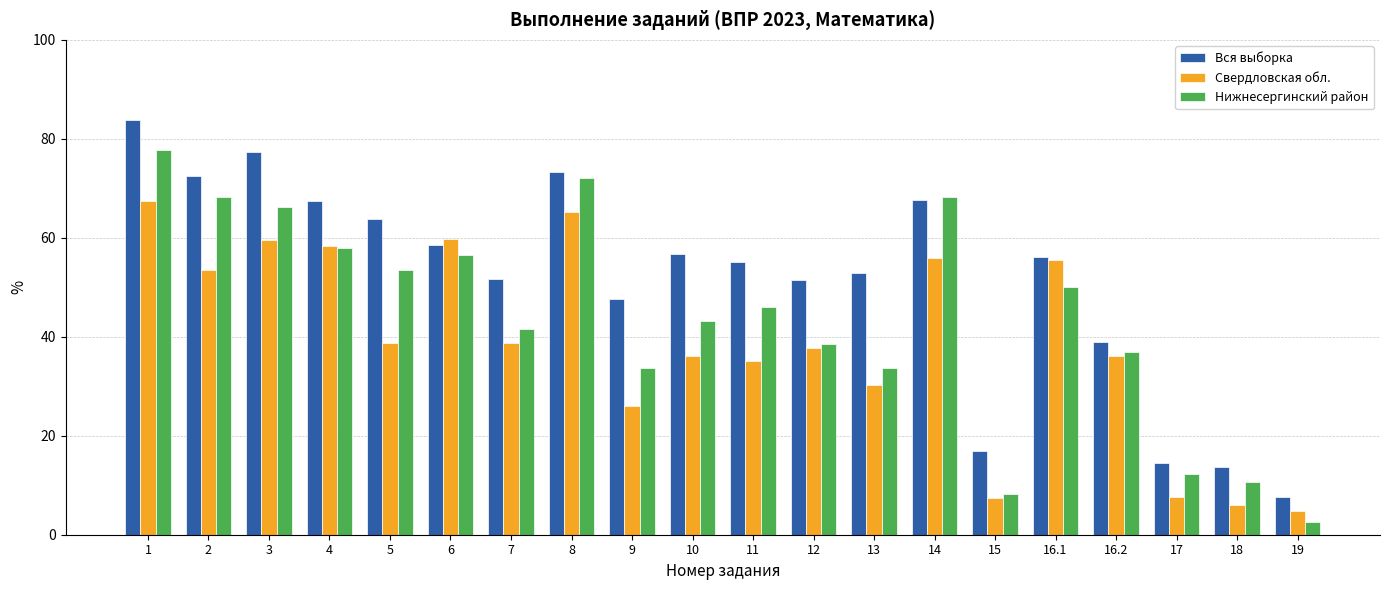

What is the label of the 6th bar from the left?

6